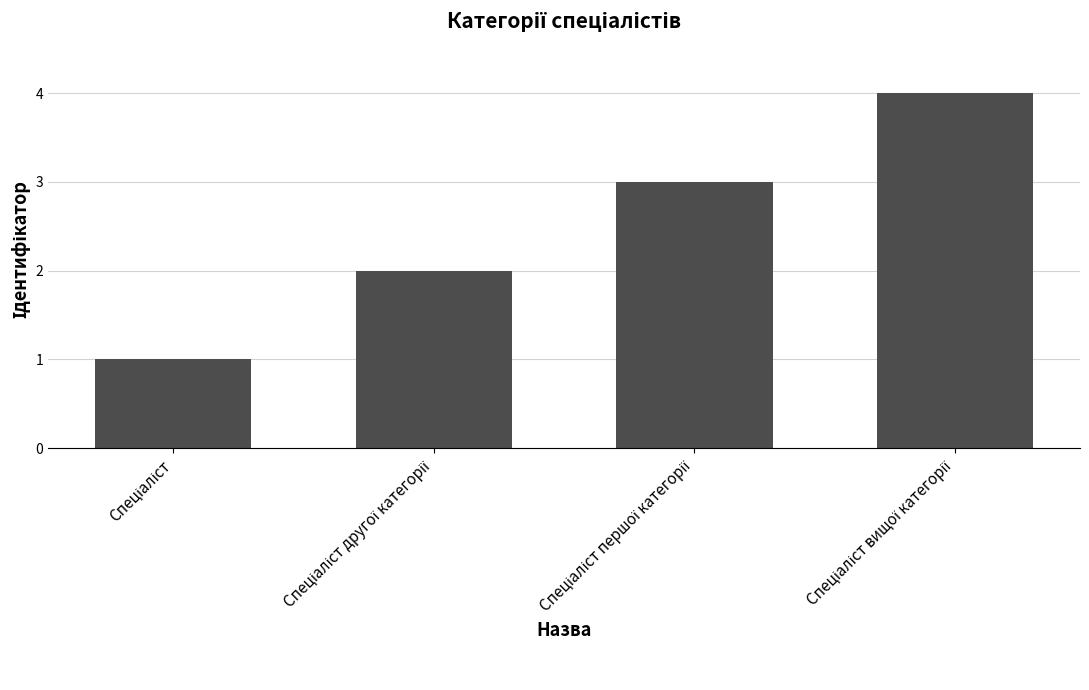

Are the bars horizontal?

No